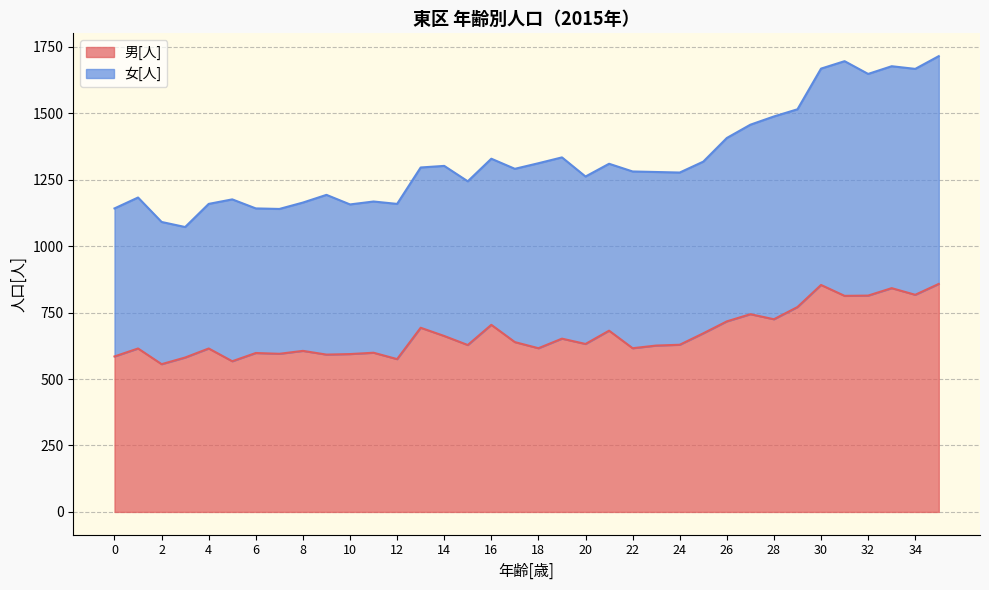

What is the lowest value of the 男[人] series?

556